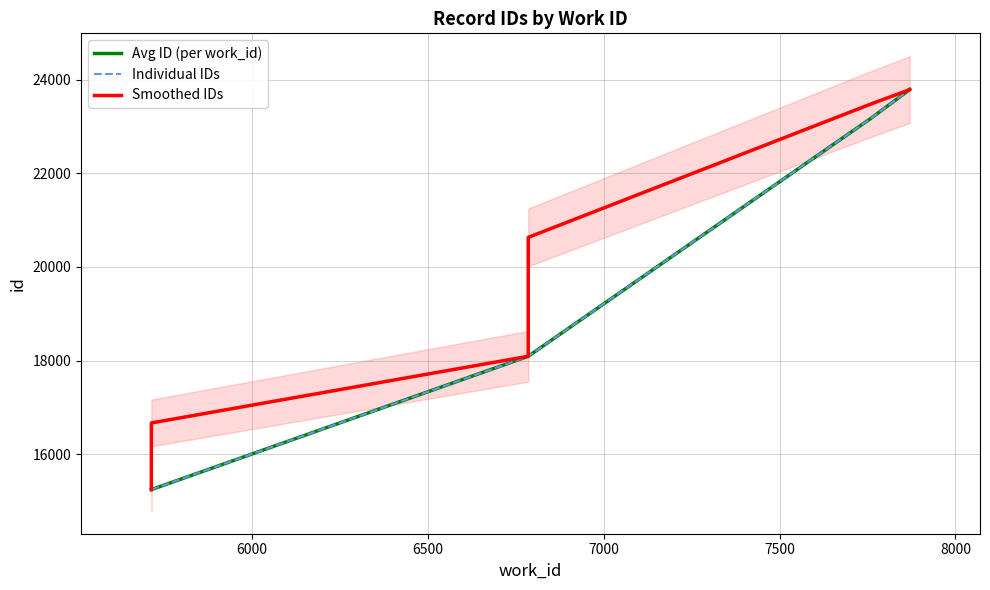

Rank the categories by value from highest to lowest.

7870, 7870, 7870, 7870, 7759, 6785, 6785, 6785, 5713, 5713